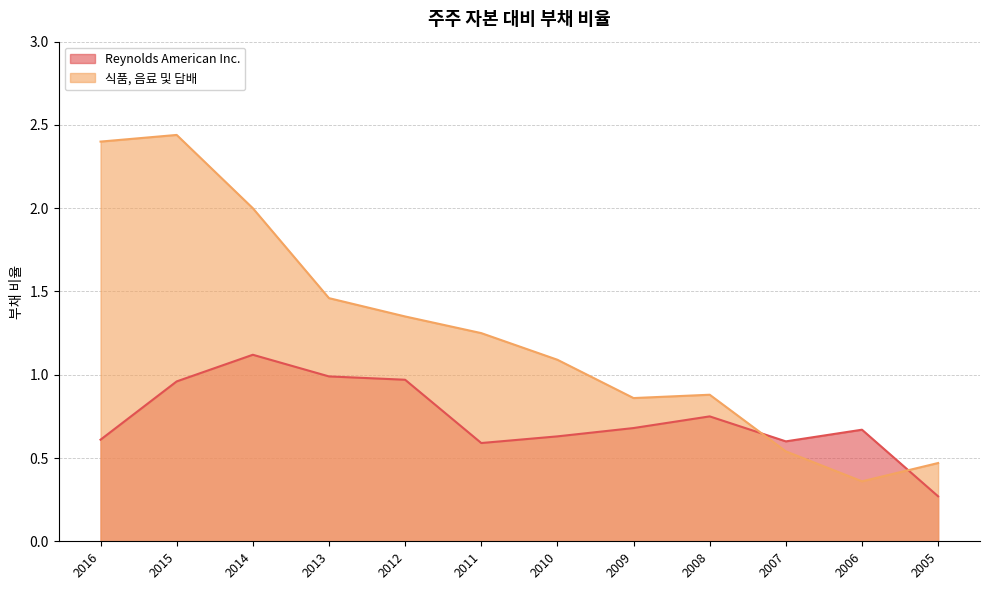

What is the value of the 식품, 음료 및 담배 point at the 4th from the left?

1.5